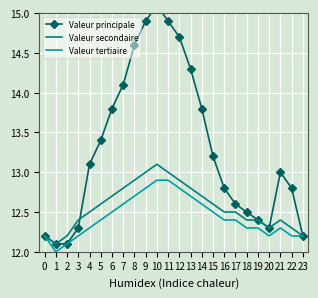

What is the sum of the Valeur secondaire values at 18 and 3?

24.8